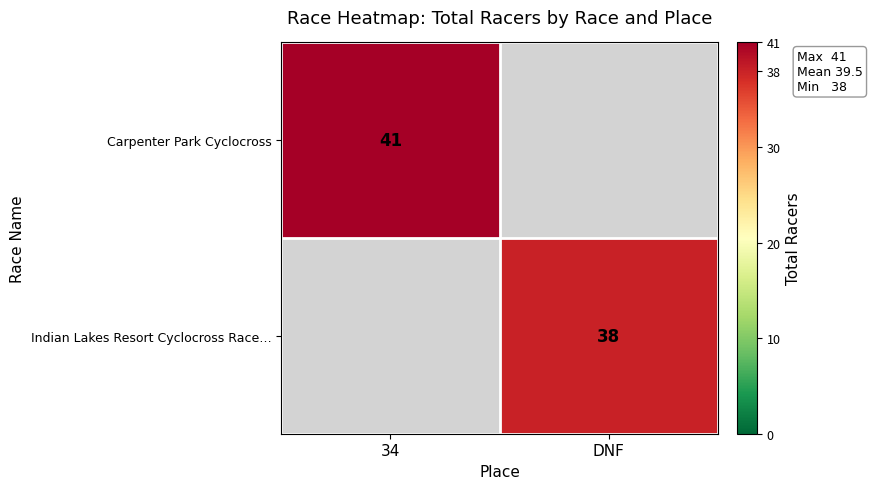

Is it true that Carpenter Park Cyclocross equals 24 at 34?

False